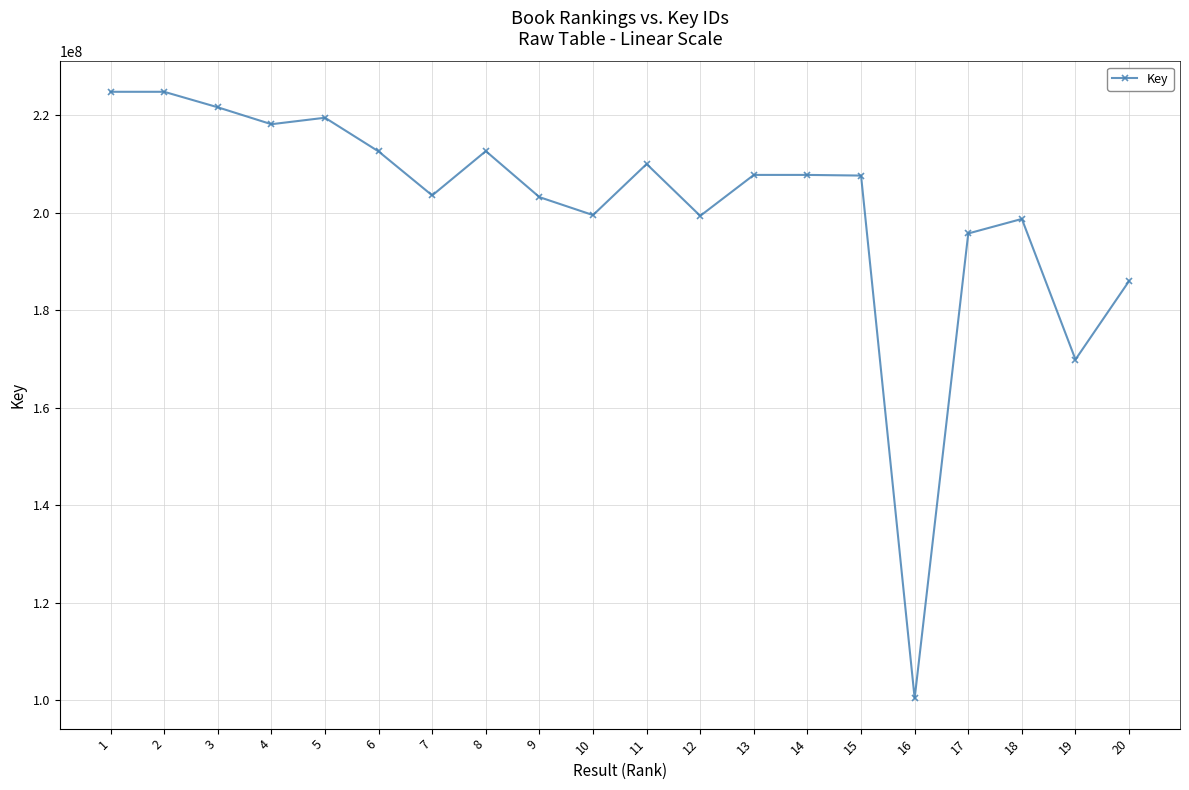

True or false: there are more than 1 points higher than both neighbors.

True